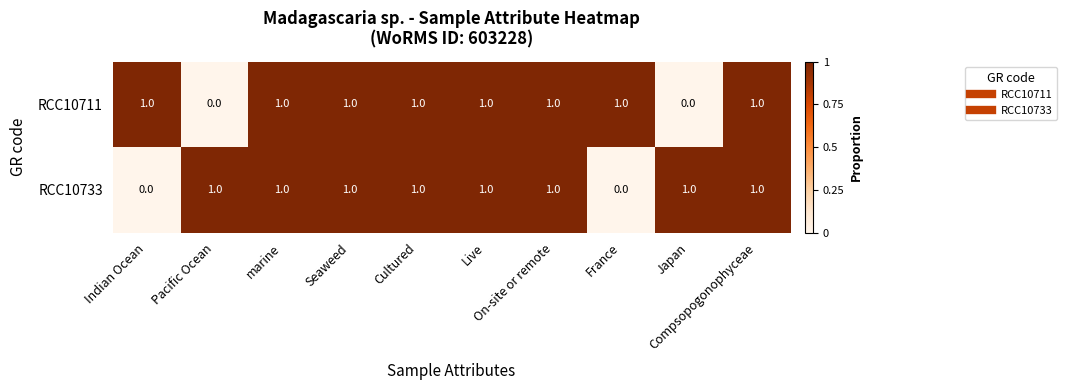

At how many categories does at least one series exceed 0?

10